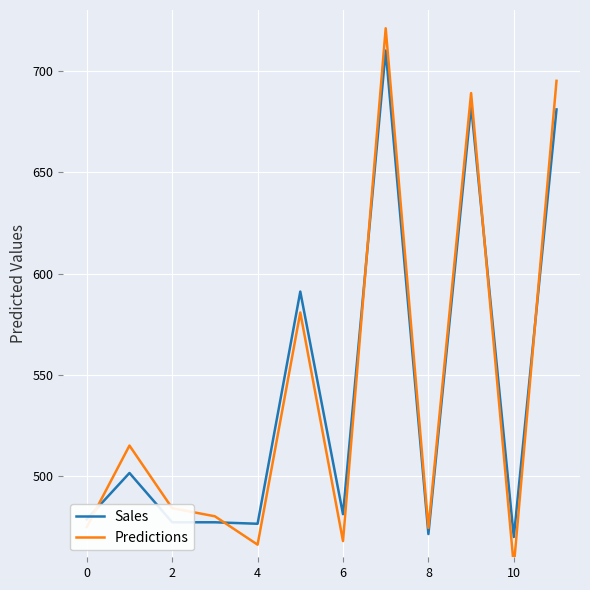

The value of Sales at 2 is 477.3. True or false?

True